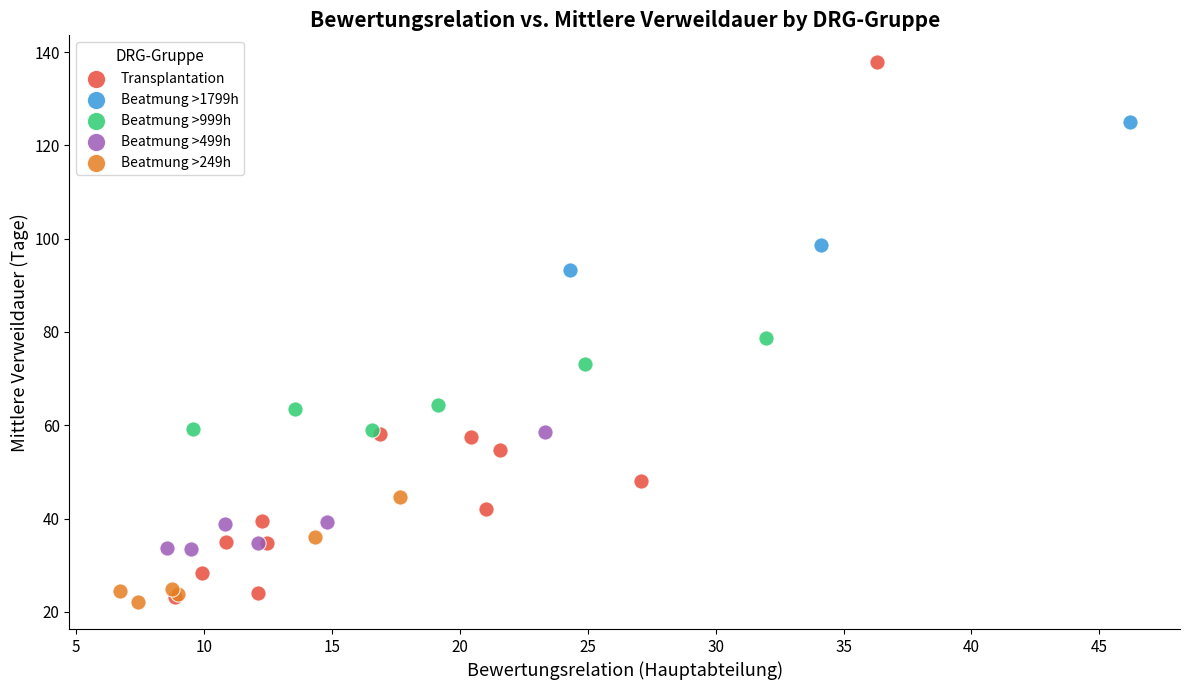

Which series contains the highest Y value?

Transplantation